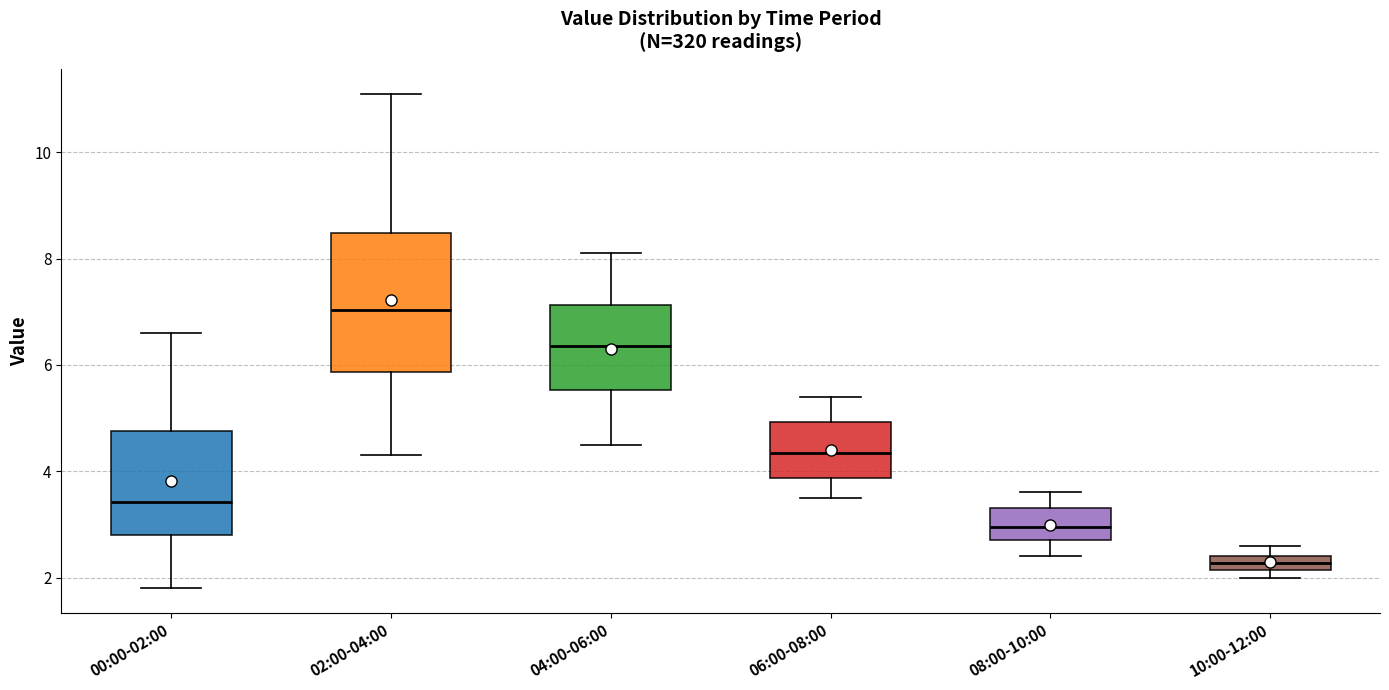

Comparing the boxes themselves (not the whiskers), which one is the tallest?

02:00-04:00